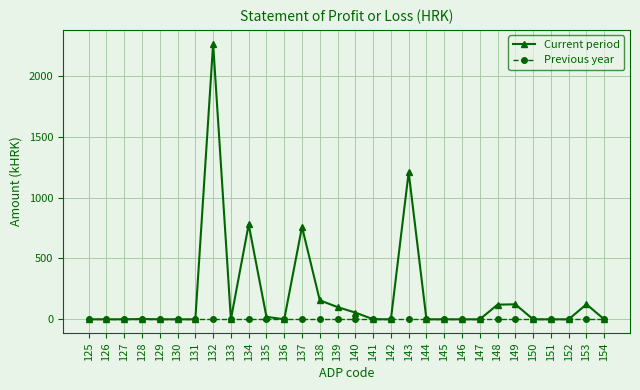

Does the chart have visible grid lines?

Yes